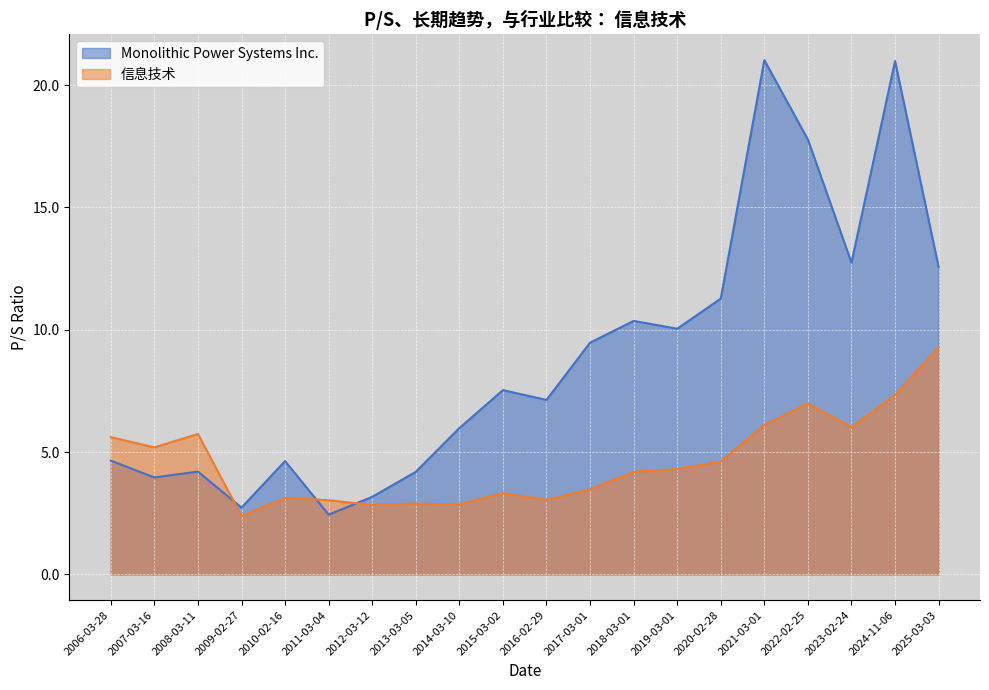

What is the average value of the 信息技术 series?

4.6